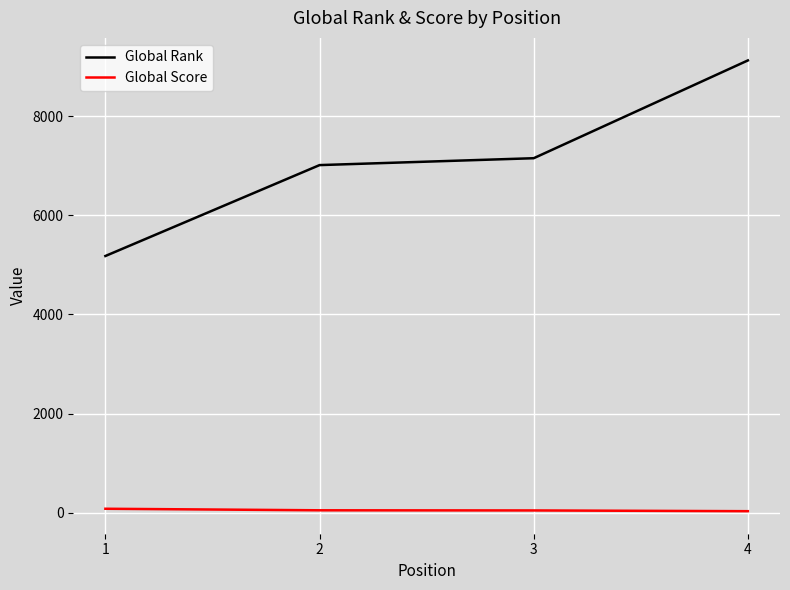

The value of Global Rank at 1 is 5179. True or false?

True